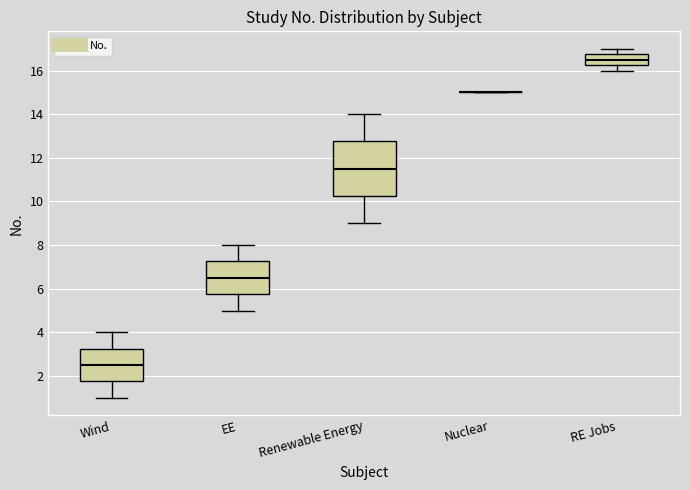

Which box is the tallest, from its lower edge to its upper edge?

Renewable Energy